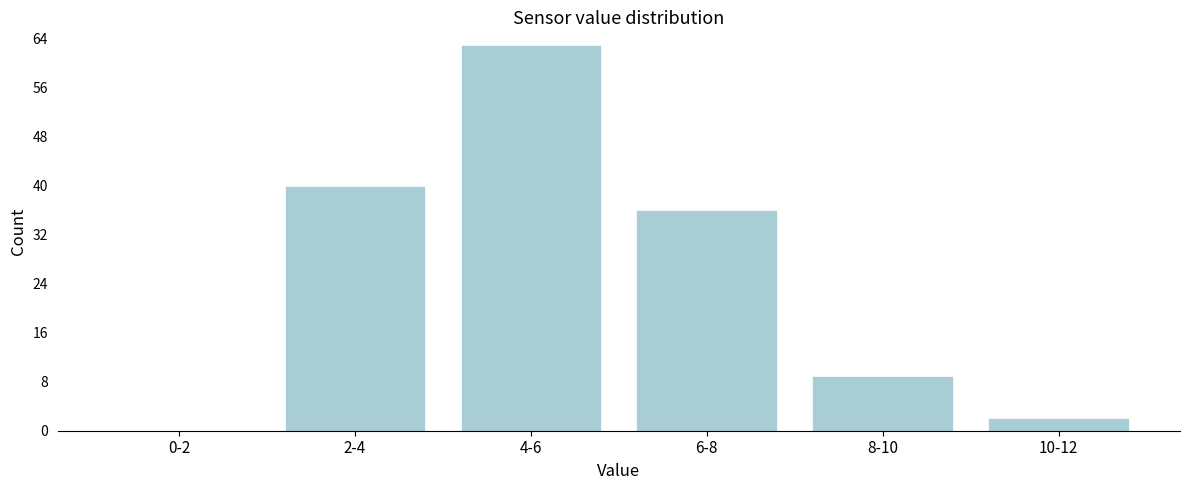

Reading left to right, list all the values displayed in this chart.

0-2=0	2-4=40	4-6=63	6-8=36	8-10=9	10-12=2